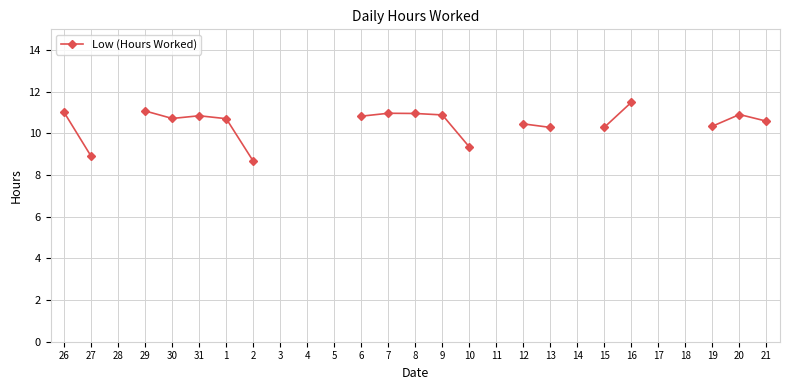

Where is the data nearest to the value 10?

13